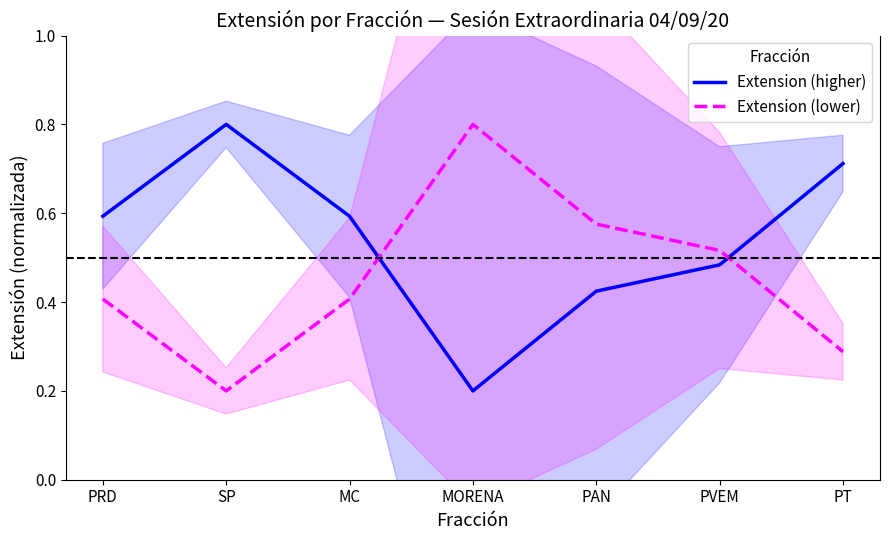

Between which two adjacent categories do Extension (lower) and Extension (higher) first intersect?

MC and MORENA